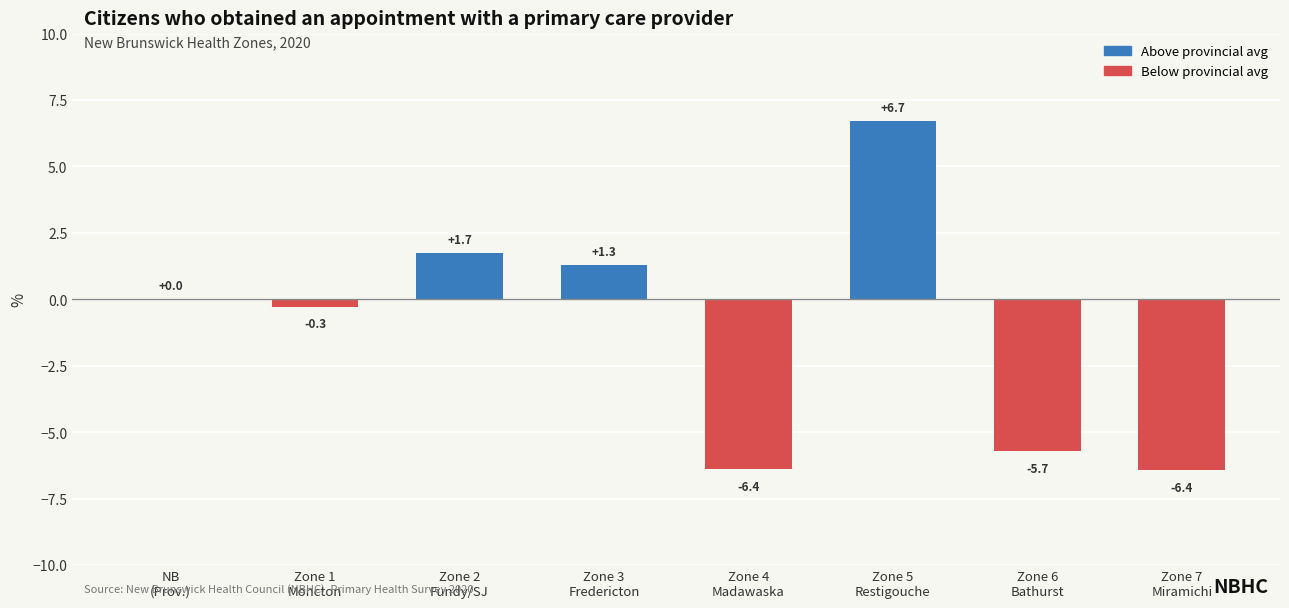

What is the sum of all values?

-9.1